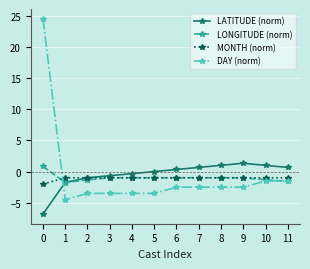

What is the greatest value displayed?

24.5